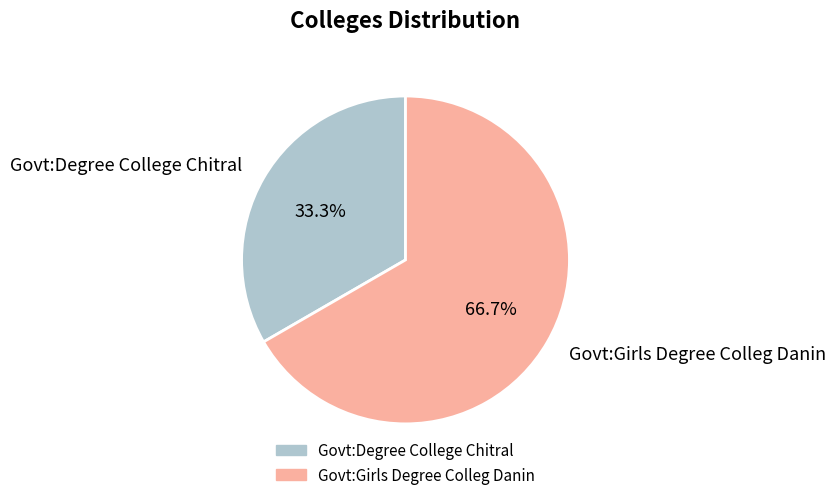

Which slice is the smallest?

Govt:Degree College Chitral